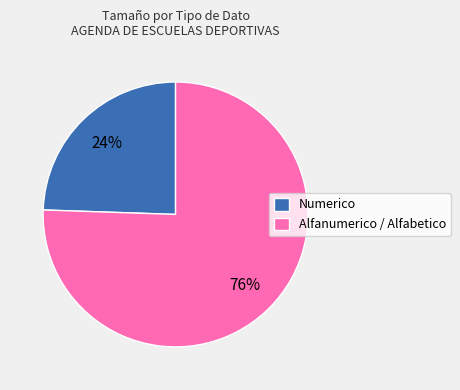

How many slices are in this pie chart?

2